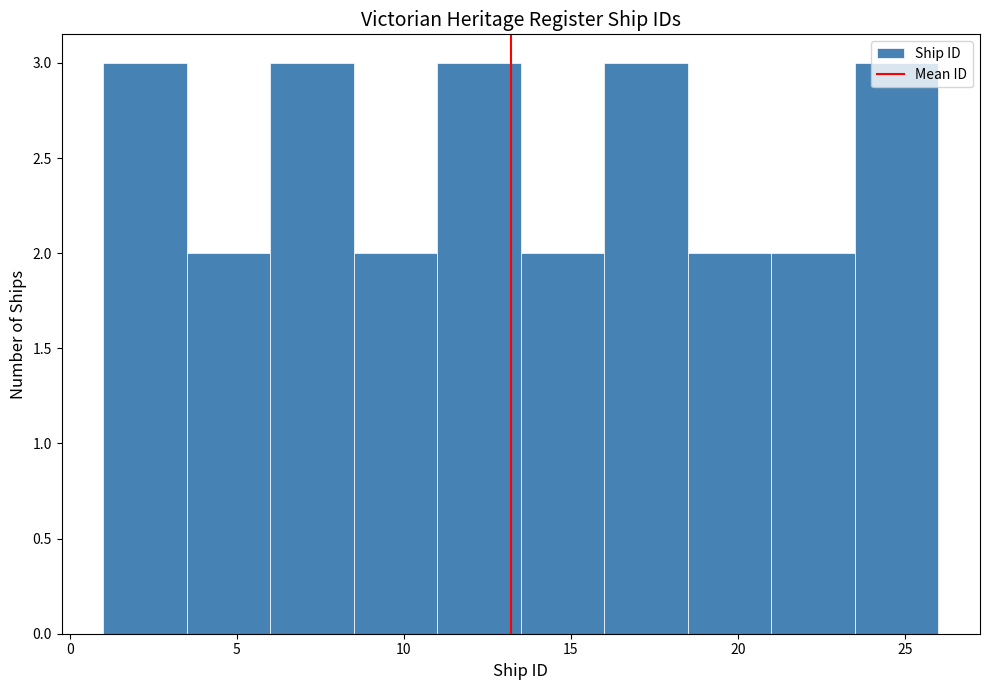

Reading left to right, transcribe this chart: for each bar, give the range it covers on the x-axis and its height. The values are not printed on the chart, so give them approximately, as read against the axis.

1.0 to 3.5: 3
3.5 to 6.0: 2
6.0 to 8.5: 3
8.5 to 11.0: 2
11.0 to 13.5: 3
13.5 to 16.0: 2
16.0 to 18.5: 3
18.5 to 21.0: 2
21.0 to 23.5: 2
23.5 to 26.0: 3